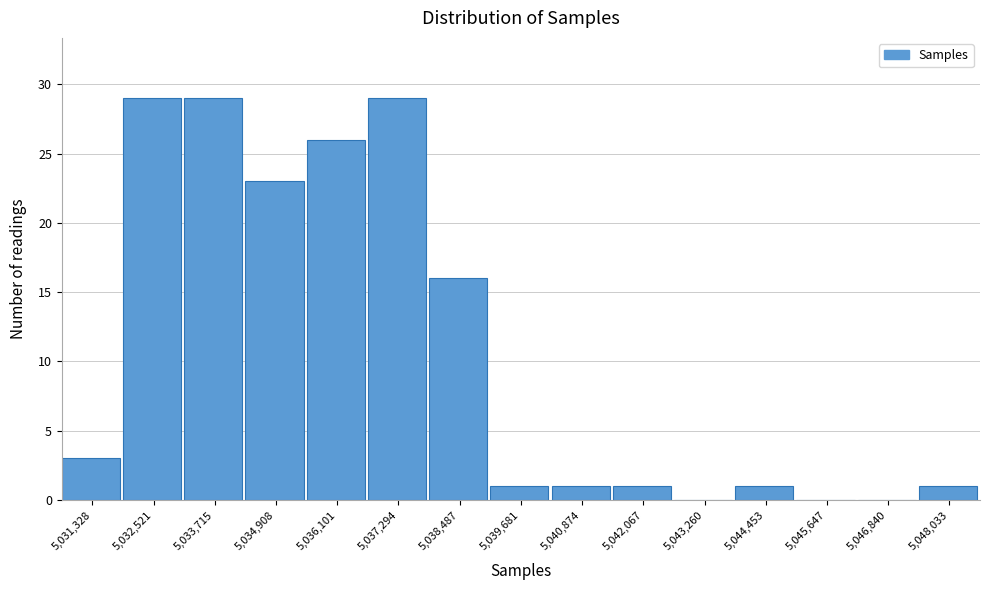

What is the height of the bar covering 5043800 to 5045000 on the x-axis? Neither the bar edges nor the heights are printed on the chart, so give them approximately, as read against the axes.

1